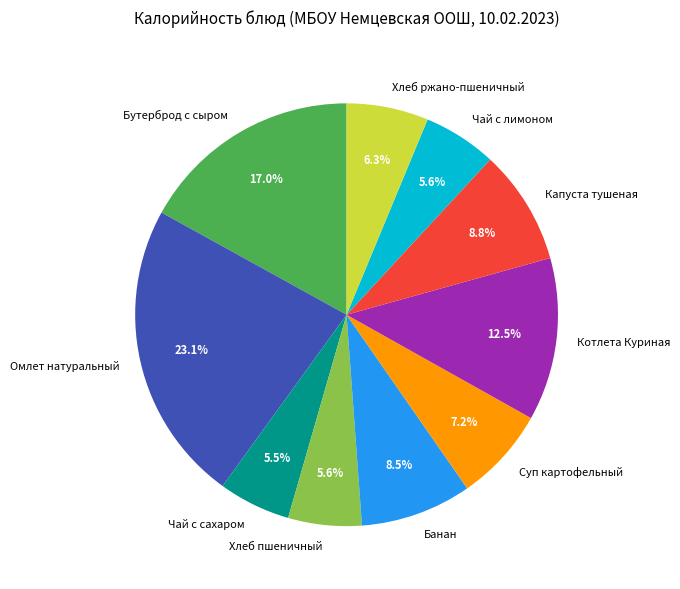

True or false: Капуста тушеная accounts for 9% of the total.

True